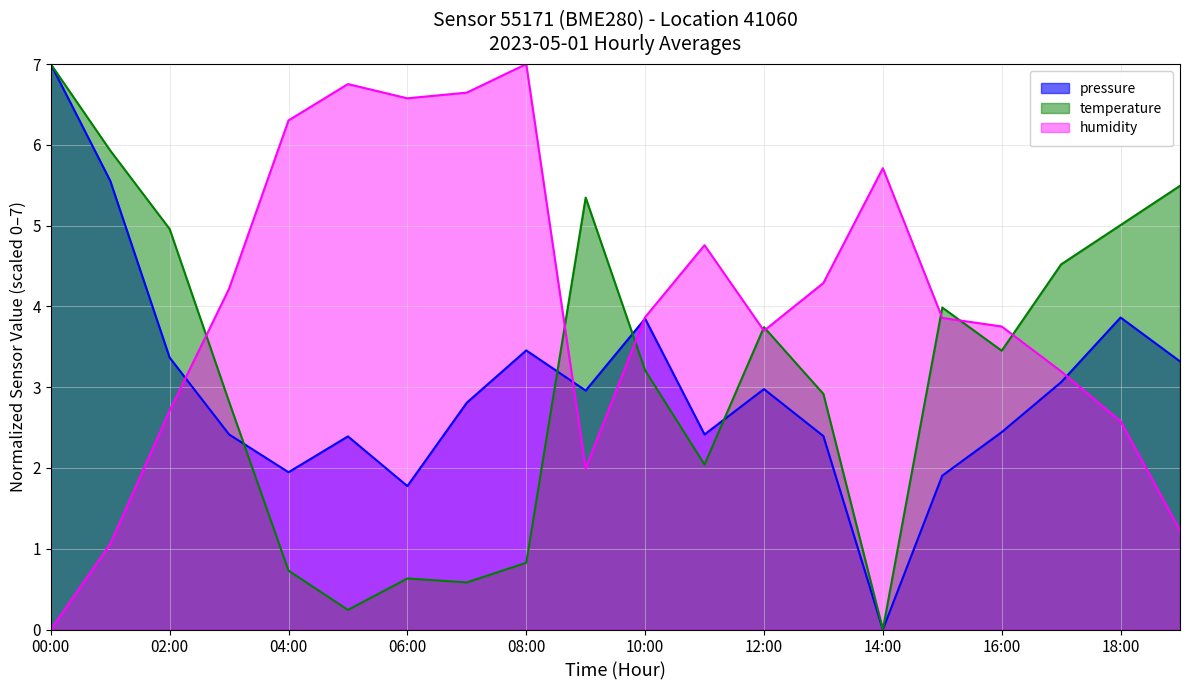

What is the sum of all temperature values?

63.4